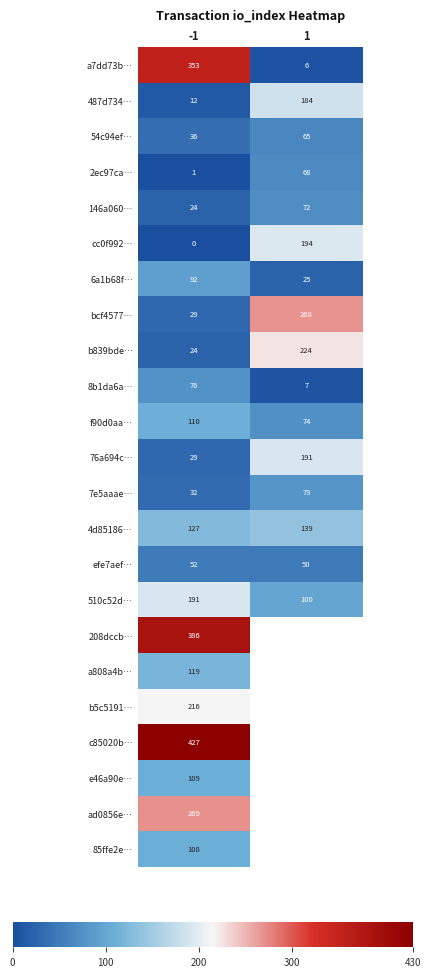

How many values in the cc0f992… series are below 194?

1